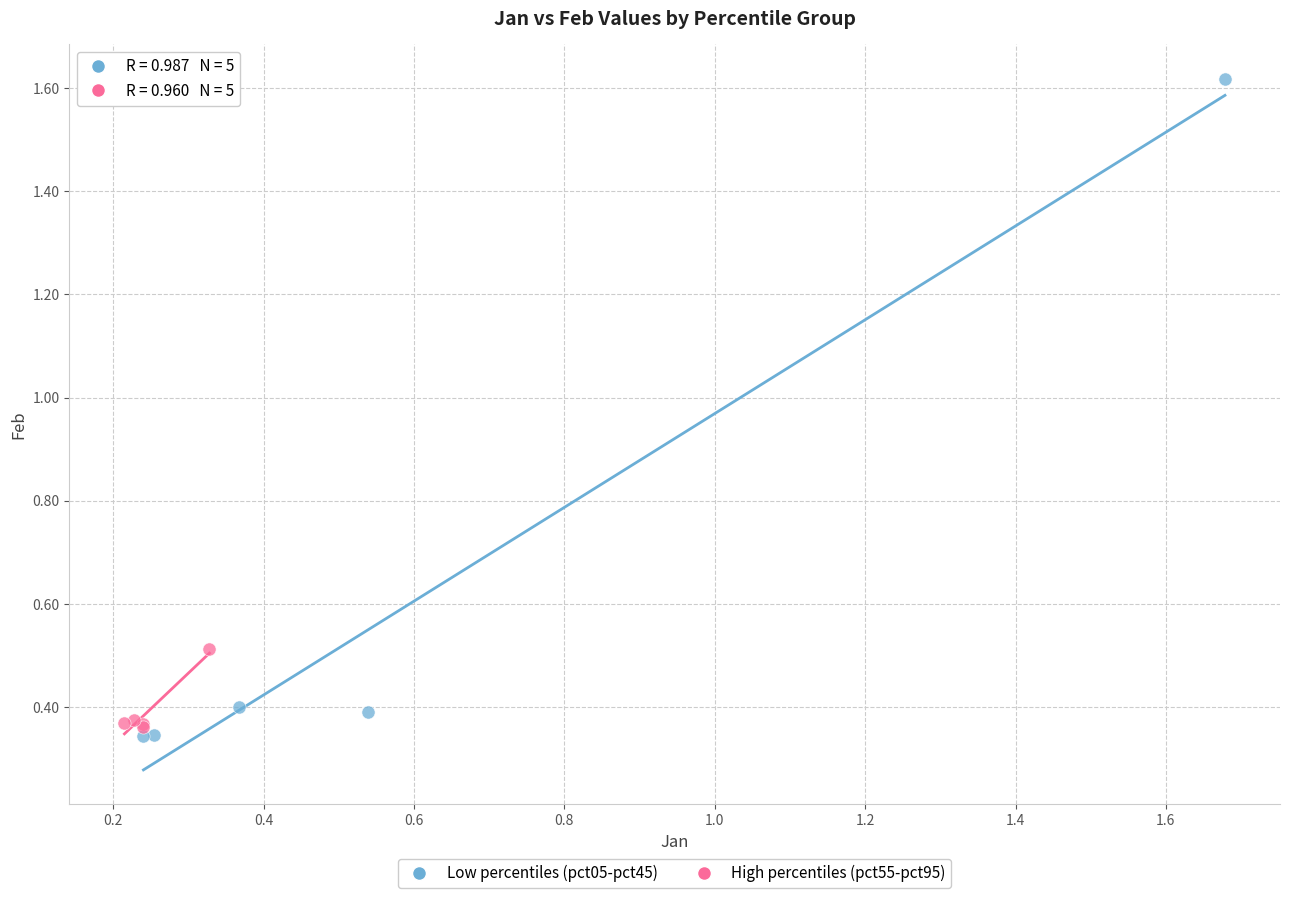

Which series contains the lowest Y value?

Low percentiles (pct05-pct45)